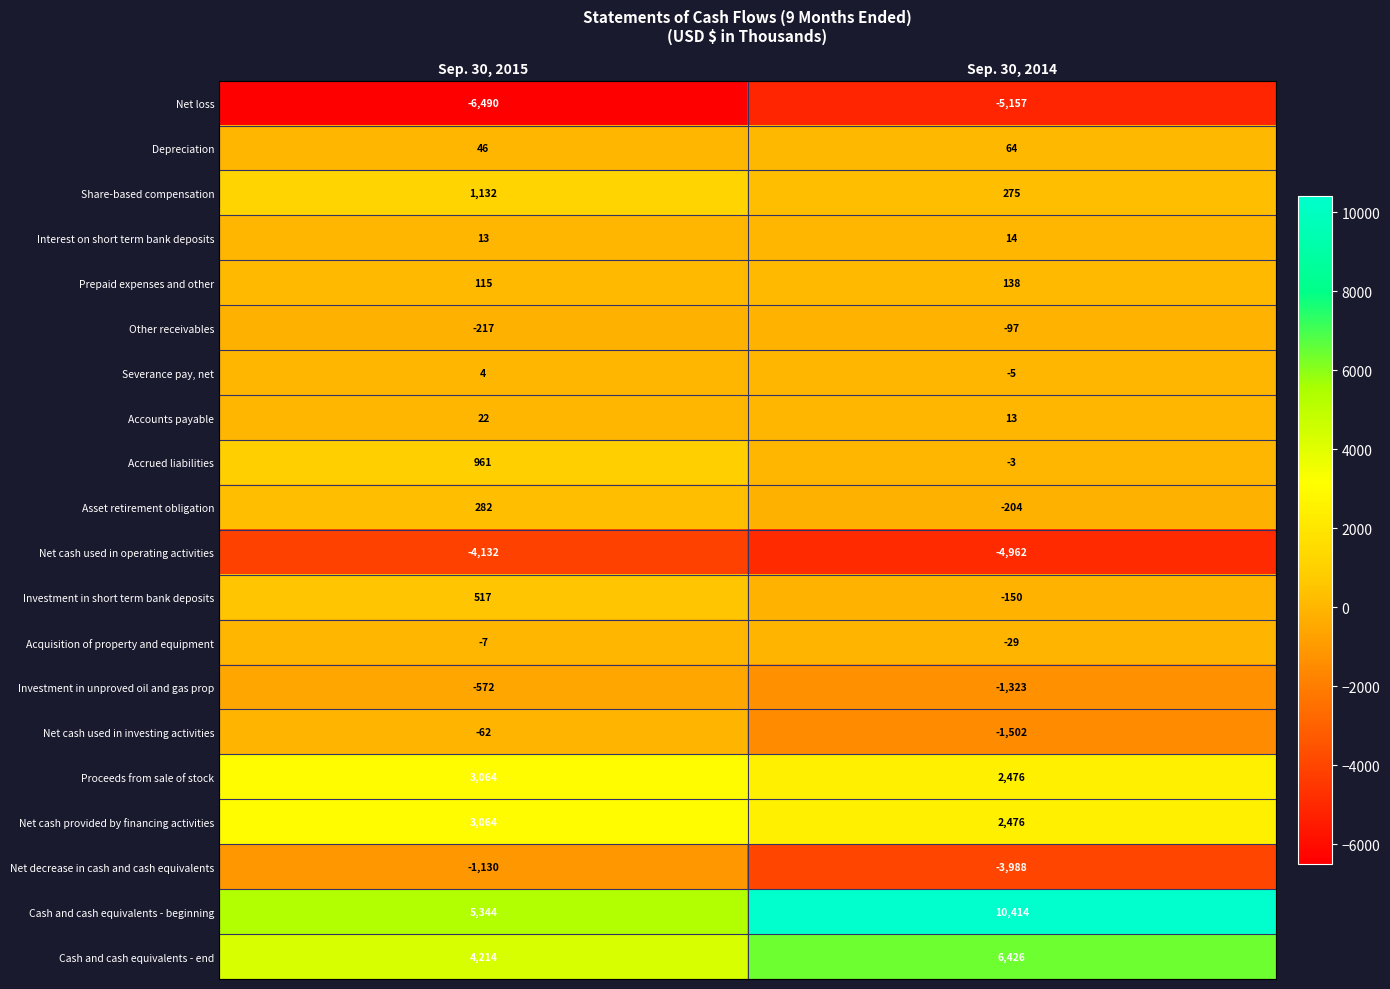

The Cash and cash equivalents - end series shows 4214 at Sep. 30, 2015. True or false?

True